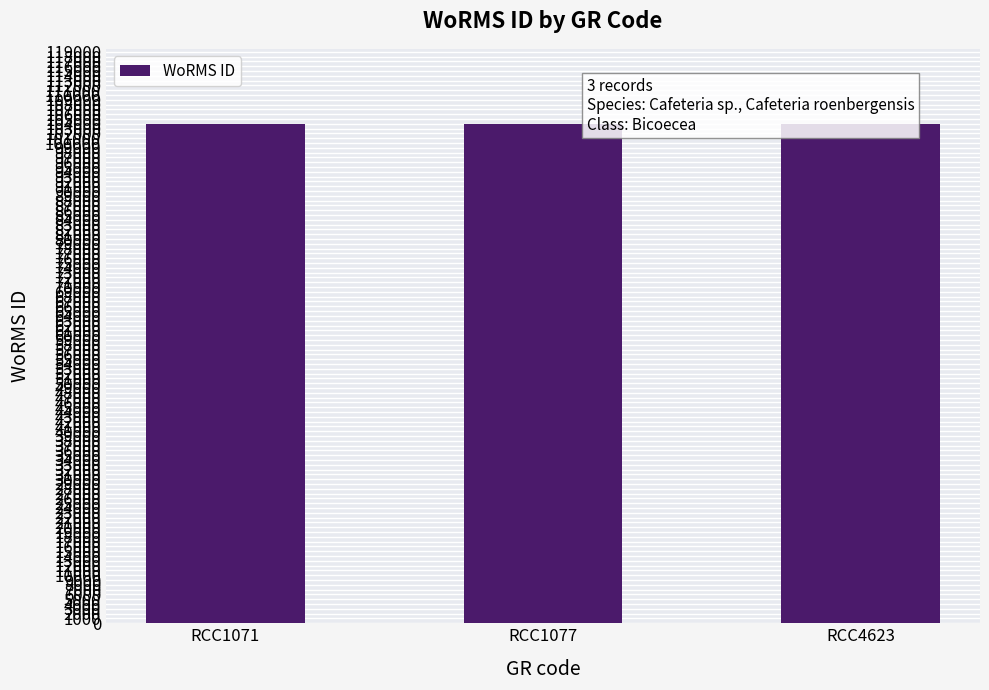

Does the chart contain stacked bars?

No